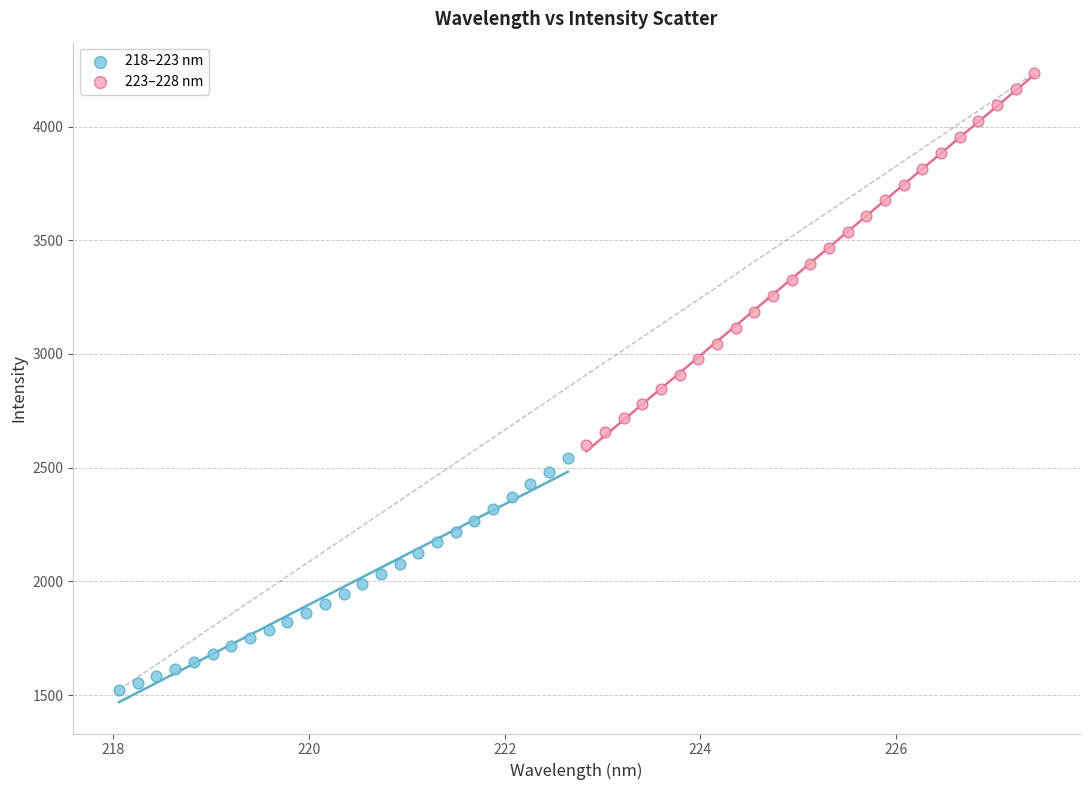

Which series reaches the maximum Y coordinate?

223–228 nm